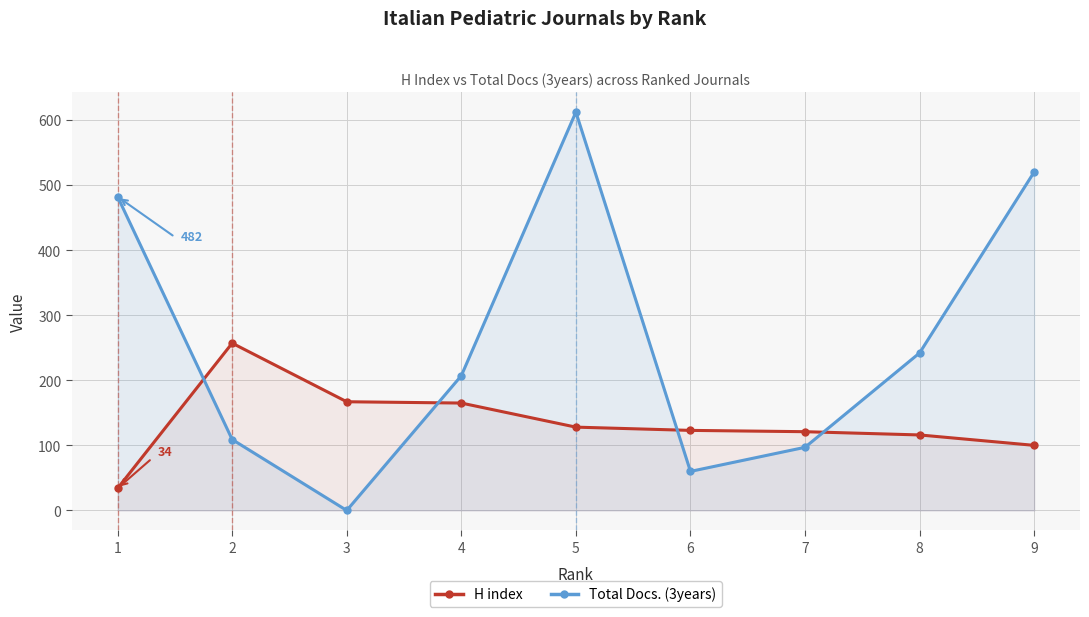

What is the difference between the maximum and minimum values in the H index series?

223